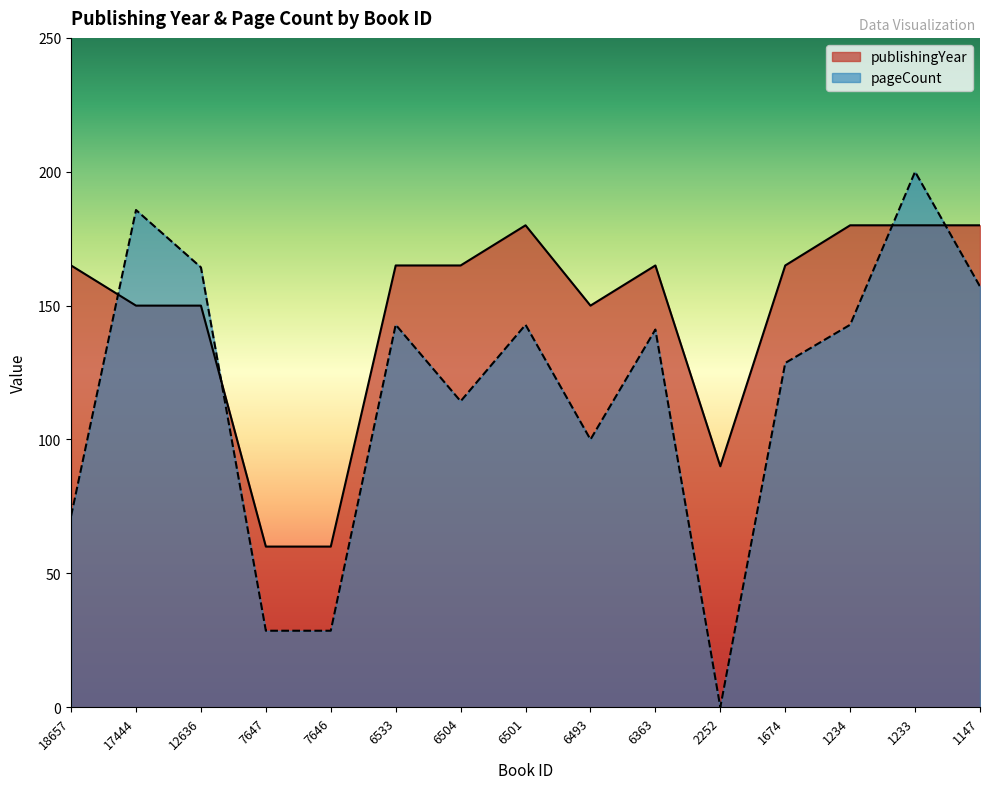

Is the value of pageCount at 1674 greater than the value of publishingYear at 1147?

No